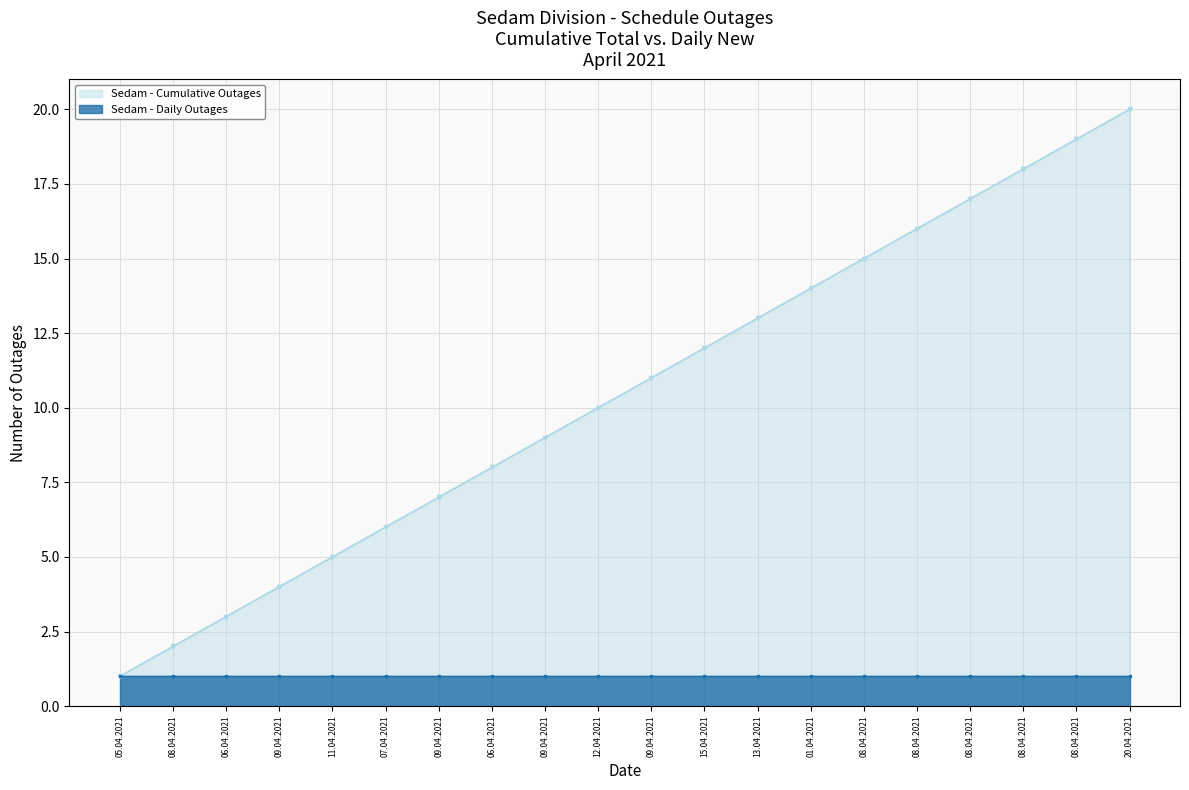

List the labels in order of value, smallest first.

05.04.2021, 08.04.2021, 06.04.2021, 09.04.2021, 11.04.2021, 07.04.2021, 09.04.2021, 06.04.2021, 09.04.2021, 12.04.2021, 09.04.2021, 15.04.2021, 13.04.2021, 01.04.2021, 08.04.2021, 08.04.2021, 08.04.2021, 08.04.2021, 08.04.2021, 20.04.2021